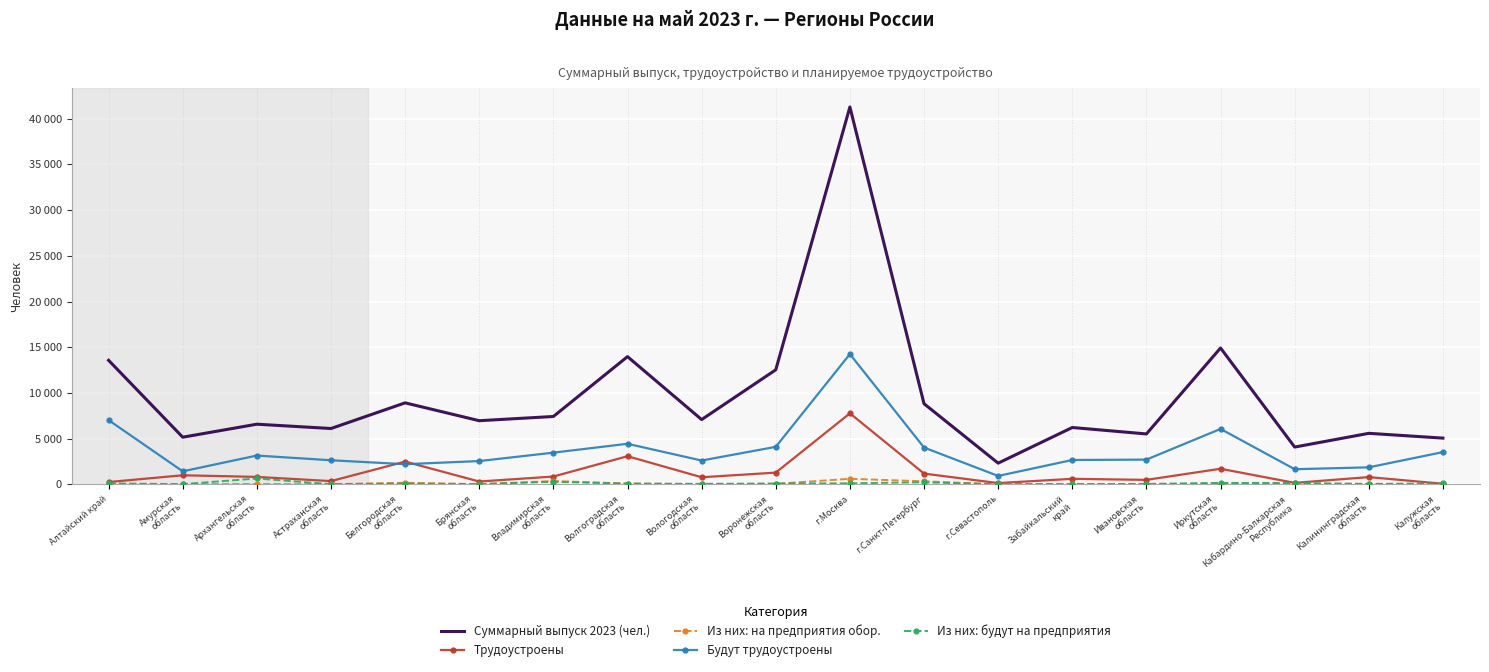

What is the label of the 7th point from the left?

Владимирская
область